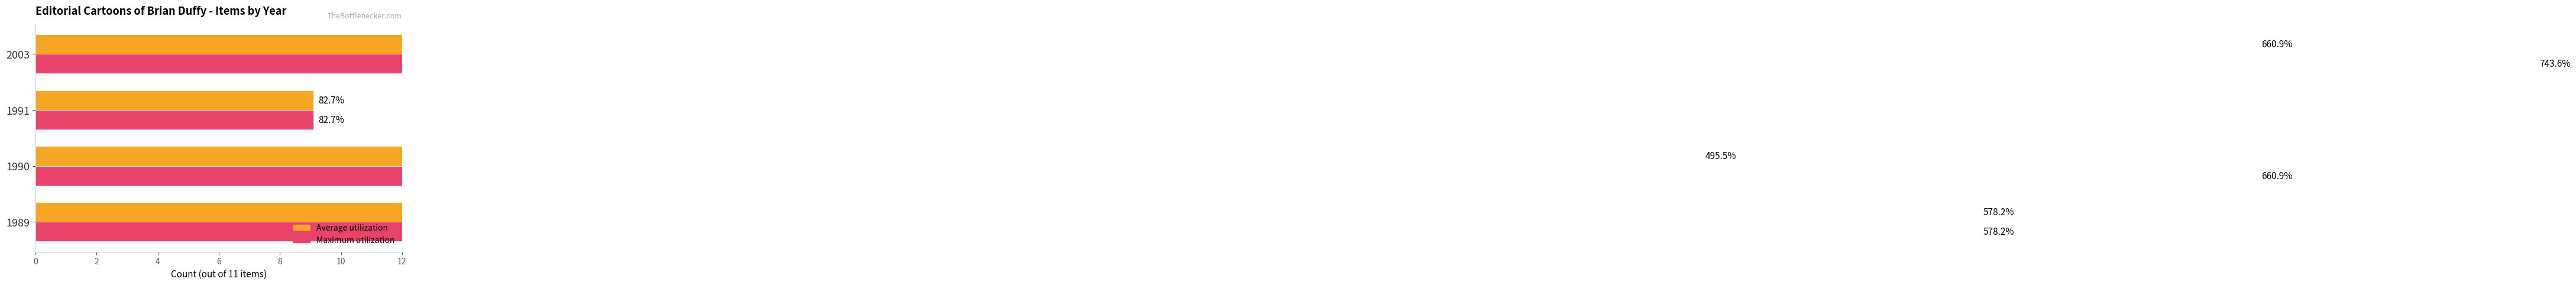

Reading left to right, list all the values displayed in this chart.

Average utilization: 63.6	54.5	9.1	72.7
Maximum utilization: 63.6	72.7	9.1	81.8